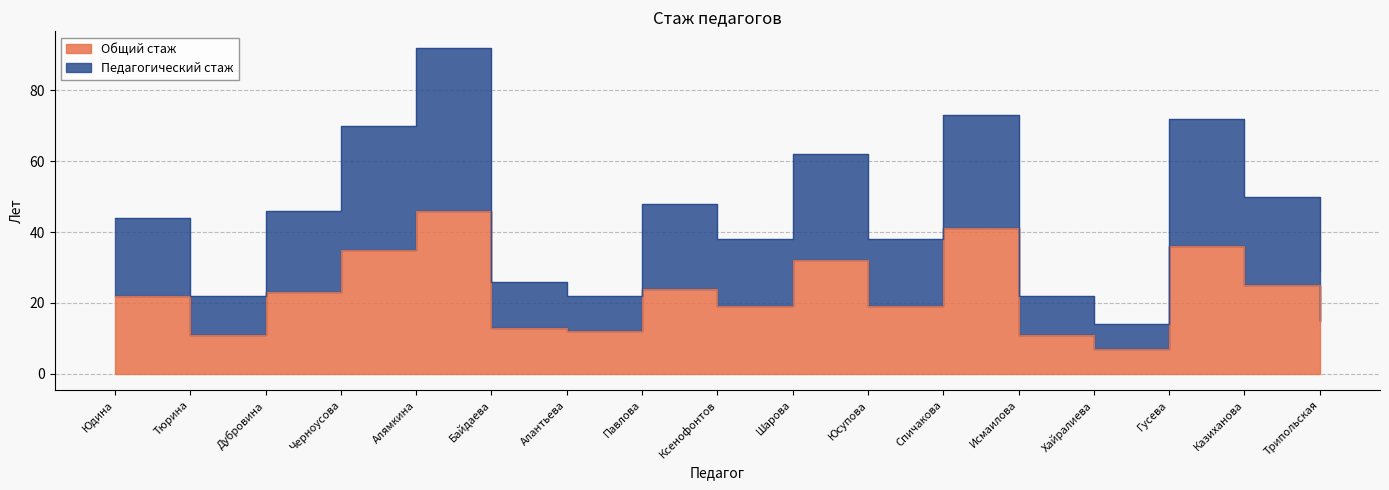

At which label is Педагогический стаж closest to 53?

Казиханова